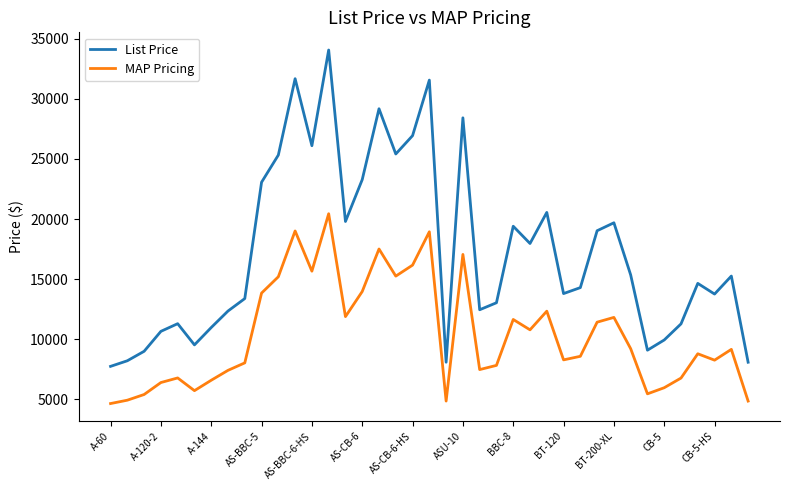

What is the difference between the maximum and minimum values in the MAP Pricing series?

15798.0